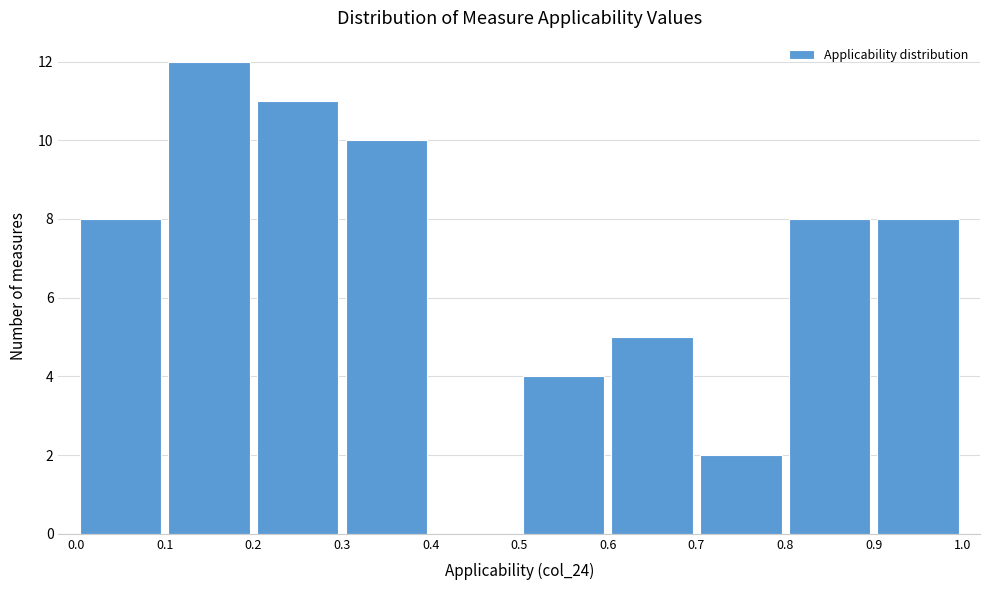

Reading left to right, transcribe this chart: for each bar, give the range it covers on the x-axis and its height. The values are not printed on the chart, so give them approximately, as read against the axis.

0.0 to 0.1: 8
0.1 to 0.2: 12
0.2 to 0.3: 11
0.3 to 0.4: 10
0.4 to 0.5: 0
0.5 to 0.6: 4
0.6 to 0.7: 5
0.7 to 0.8: 2
0.8 to 0.9: 8
0.9 to 1.0: 8